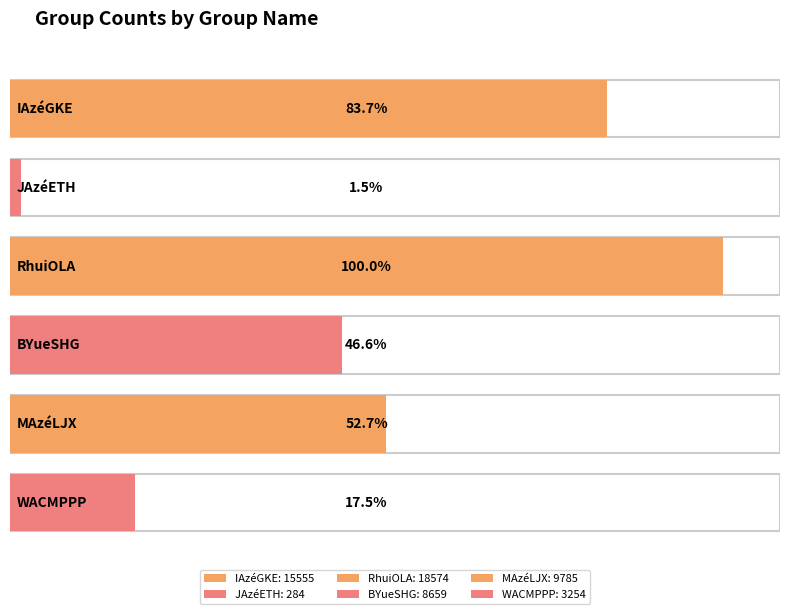

Read the value at RhuiOLA.

18574